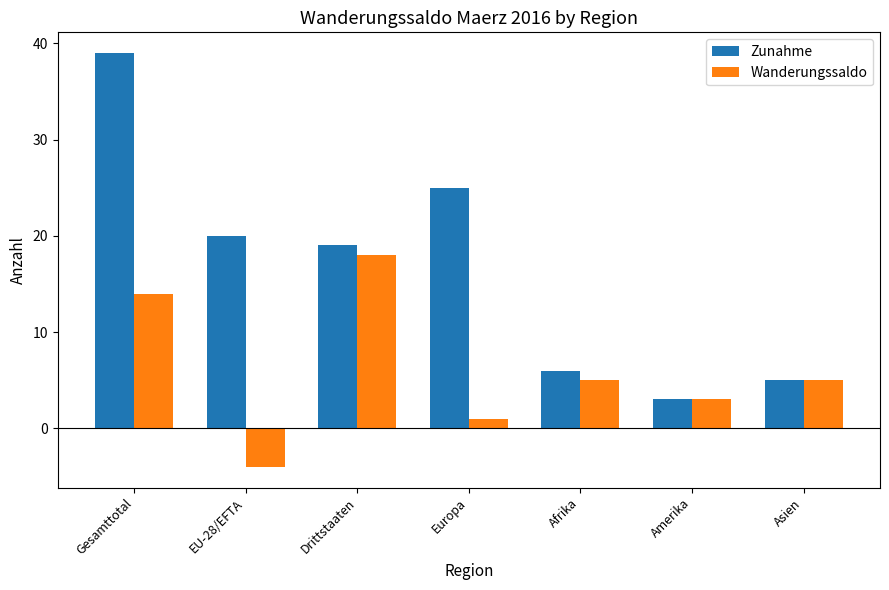

How many bars are there in total?

14